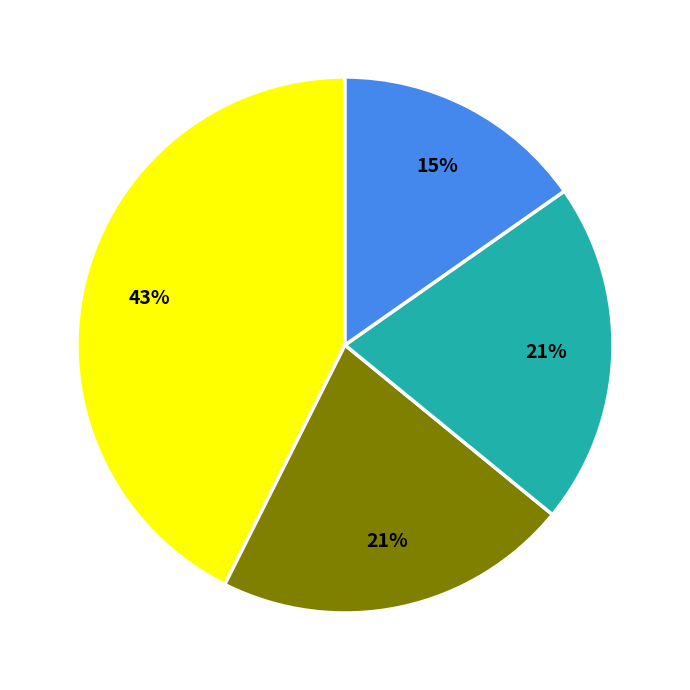

Is there a majority slice in this chart?

No